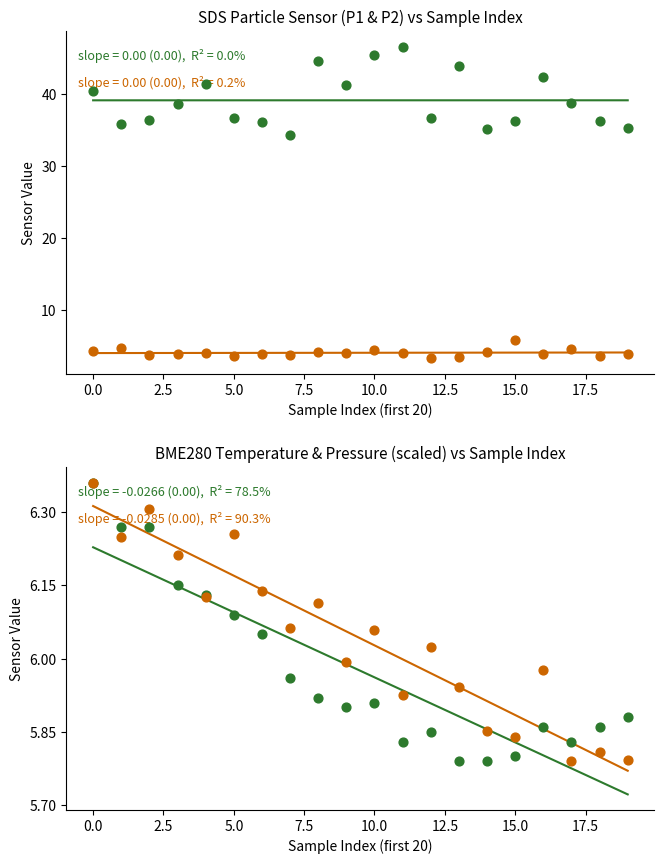

Which series contains the highest Y value?

SDS_P1